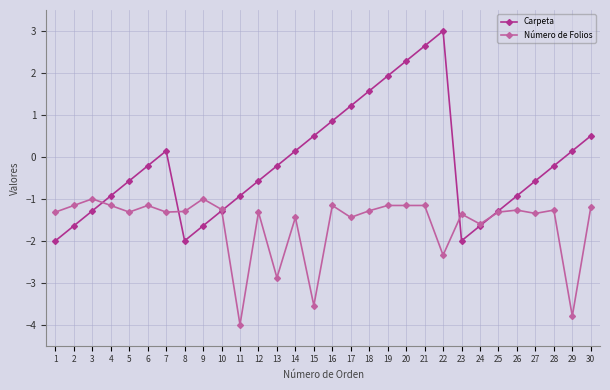

How many values in Carpeta are above zero?

12